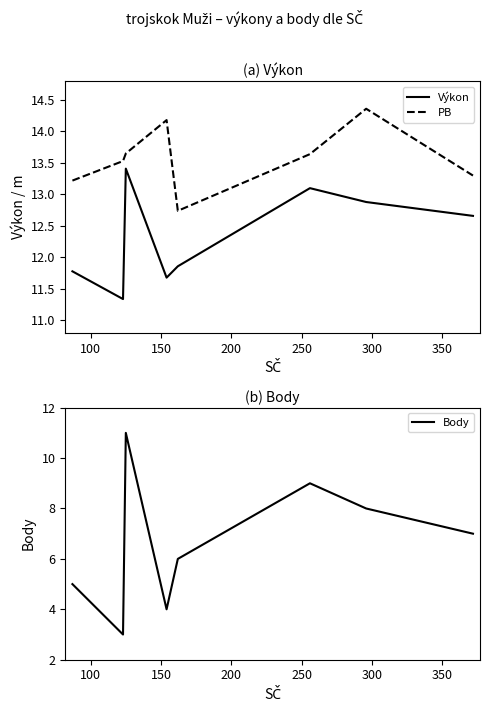

What is the highest value of the Body series?

11